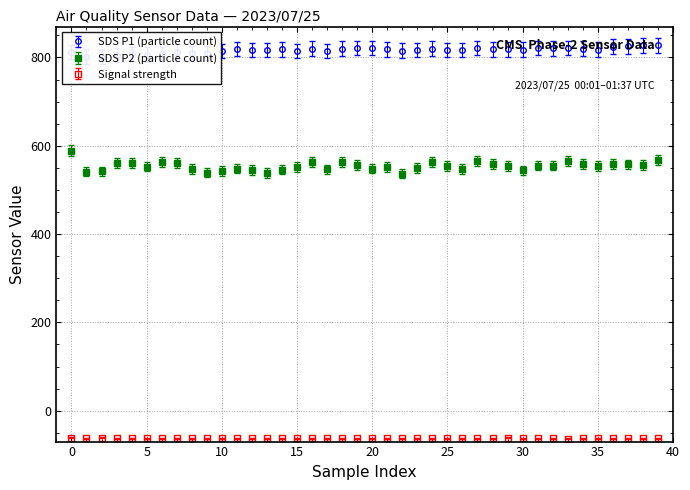

What is the lowest value of the SDS P2 (particle count) series?

536.9